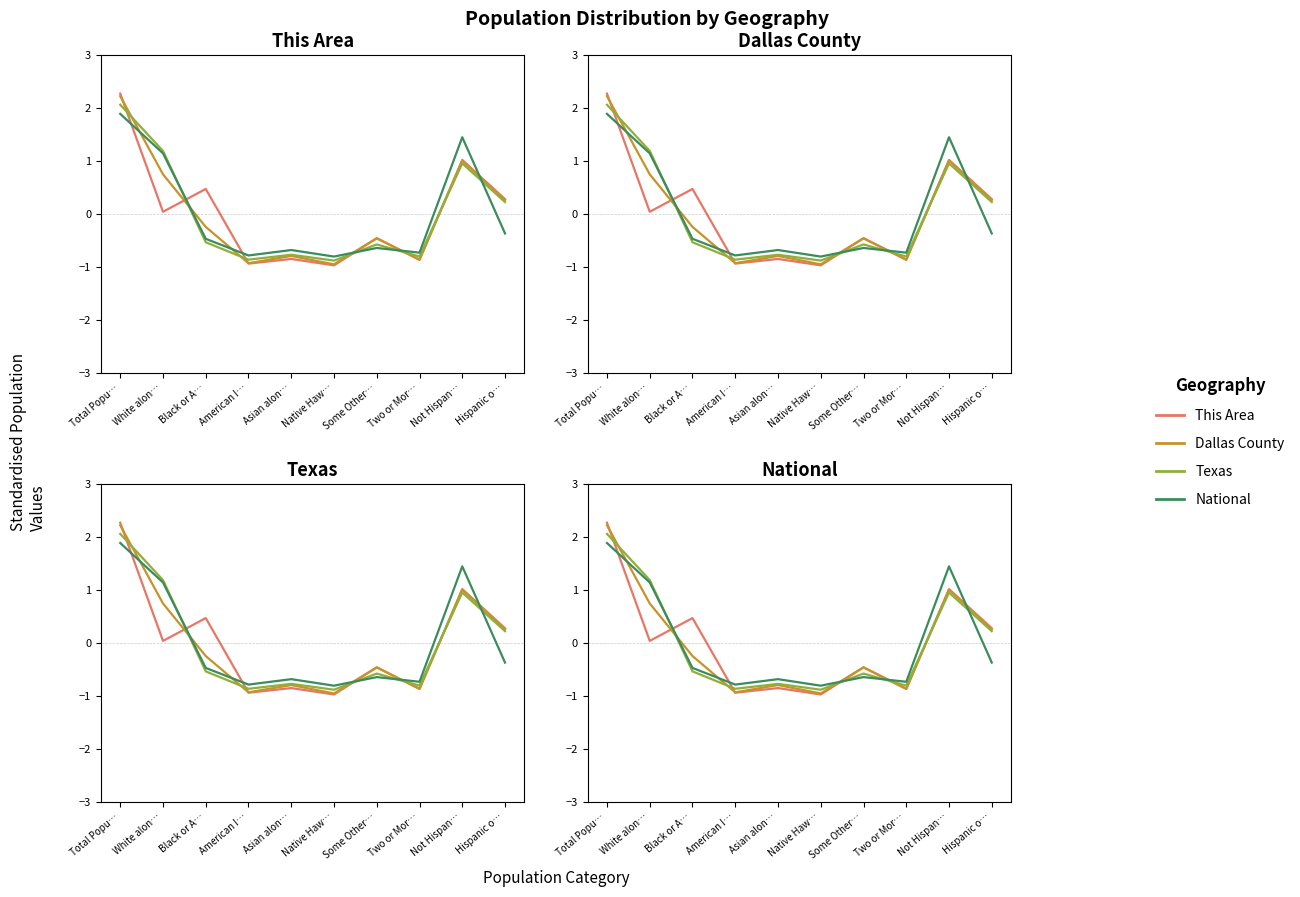

What is the difference between the highest and lowest values at Asian alon…?

0.2